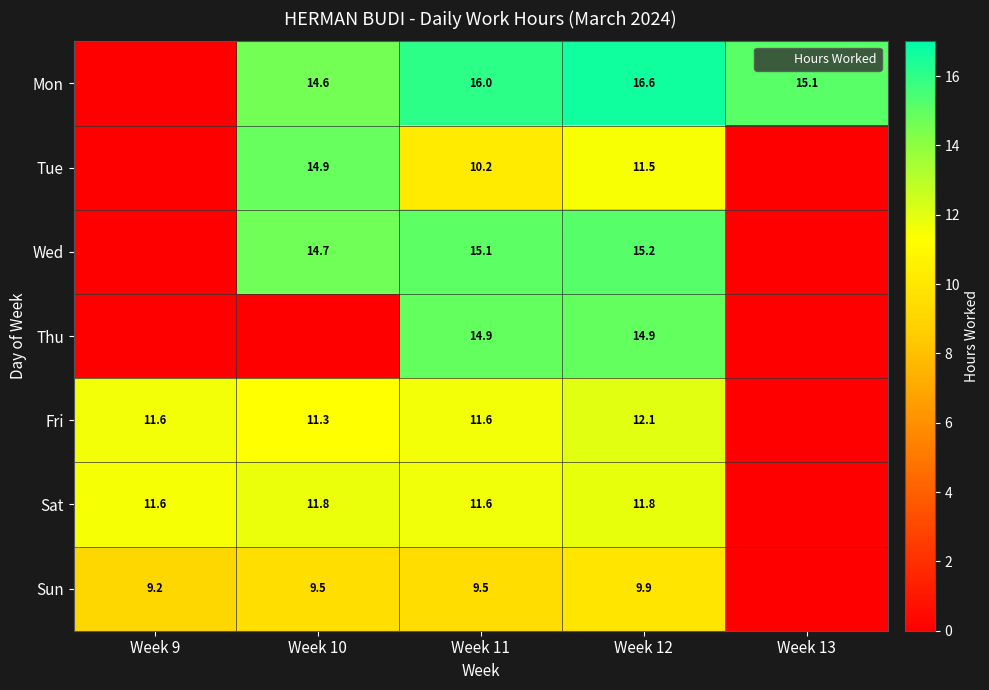

What is the total value across all series at Week 9?

32.3